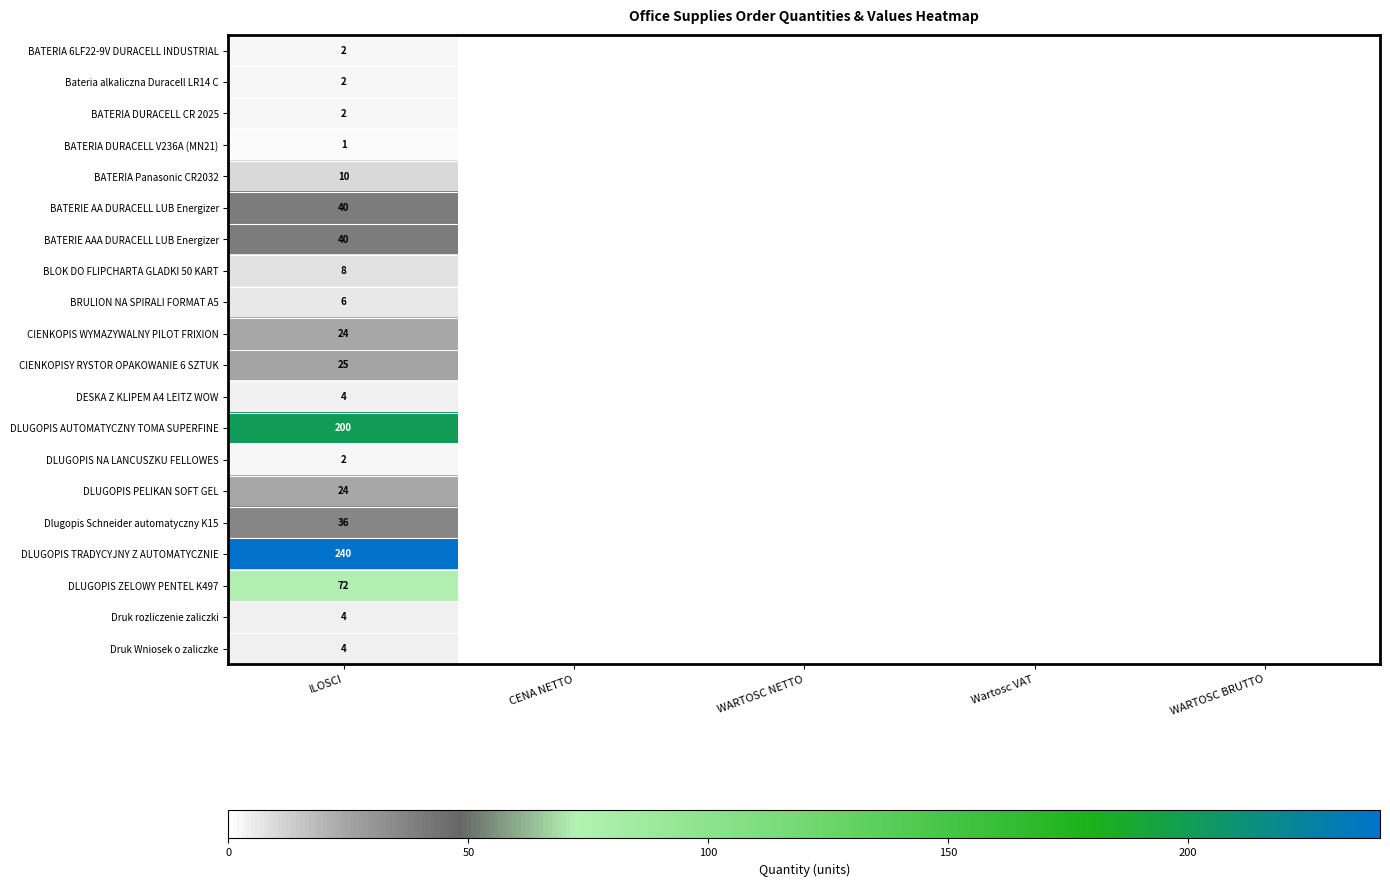

What is the difference between the highest and lowest values at ILOSCI?

239